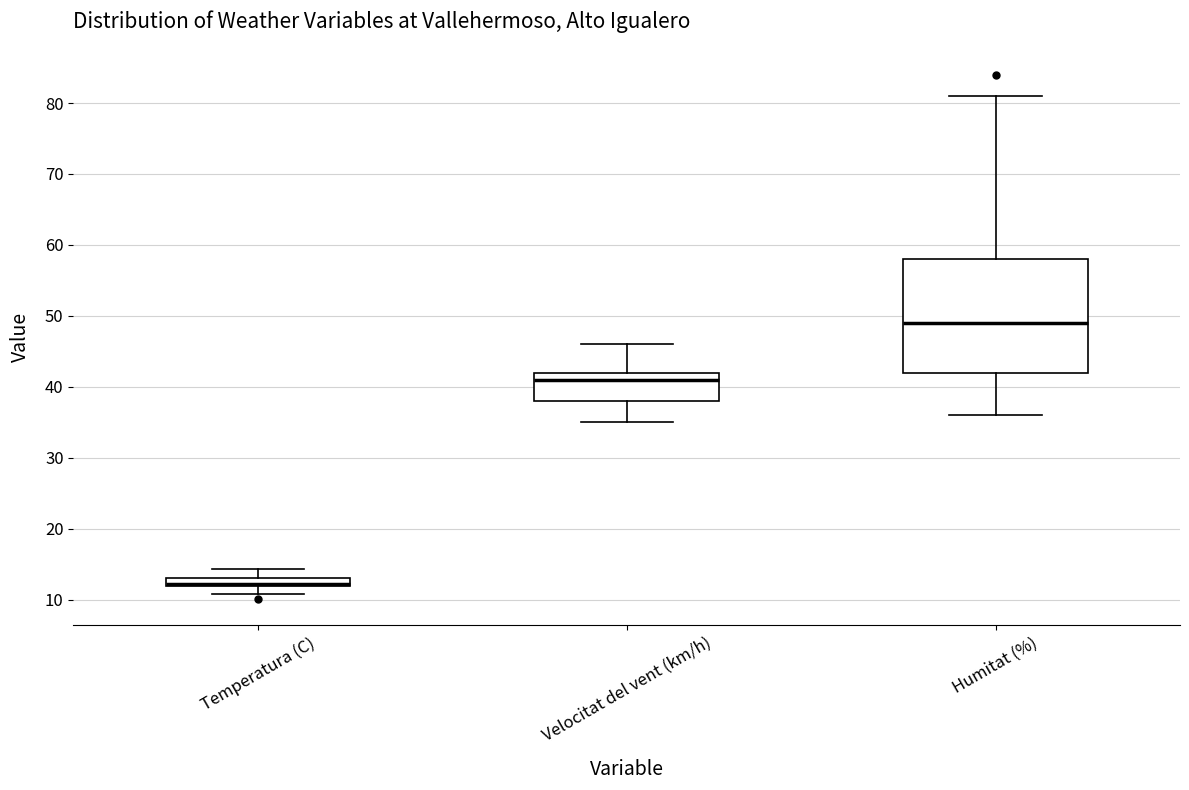

Comparing the boxes themselves (not the whiskers), which one is the tallest?

Humitat (%)